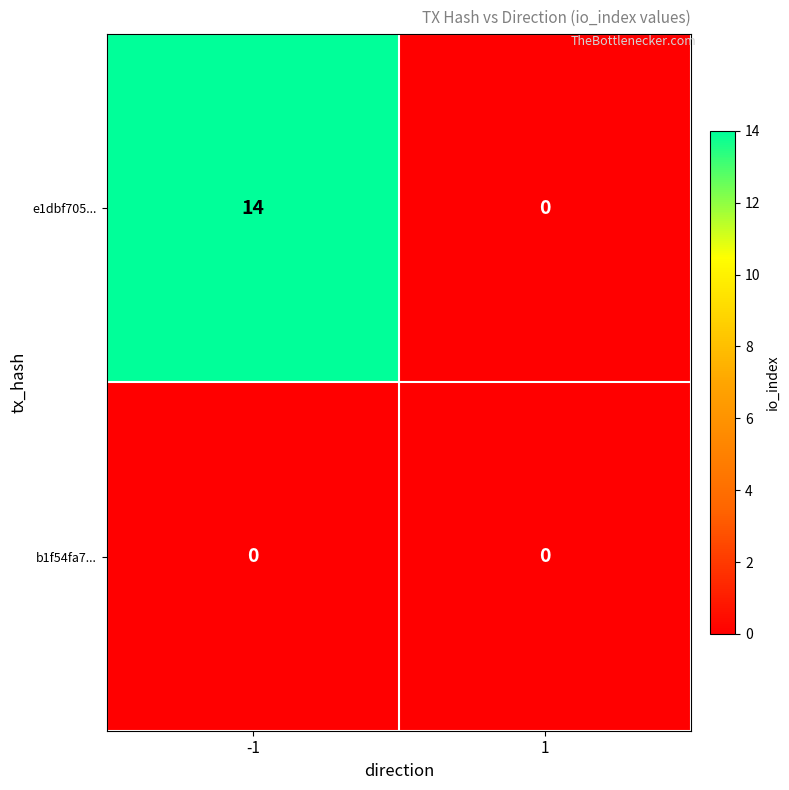

Which label corresponds to the largest value in the chart?

-1